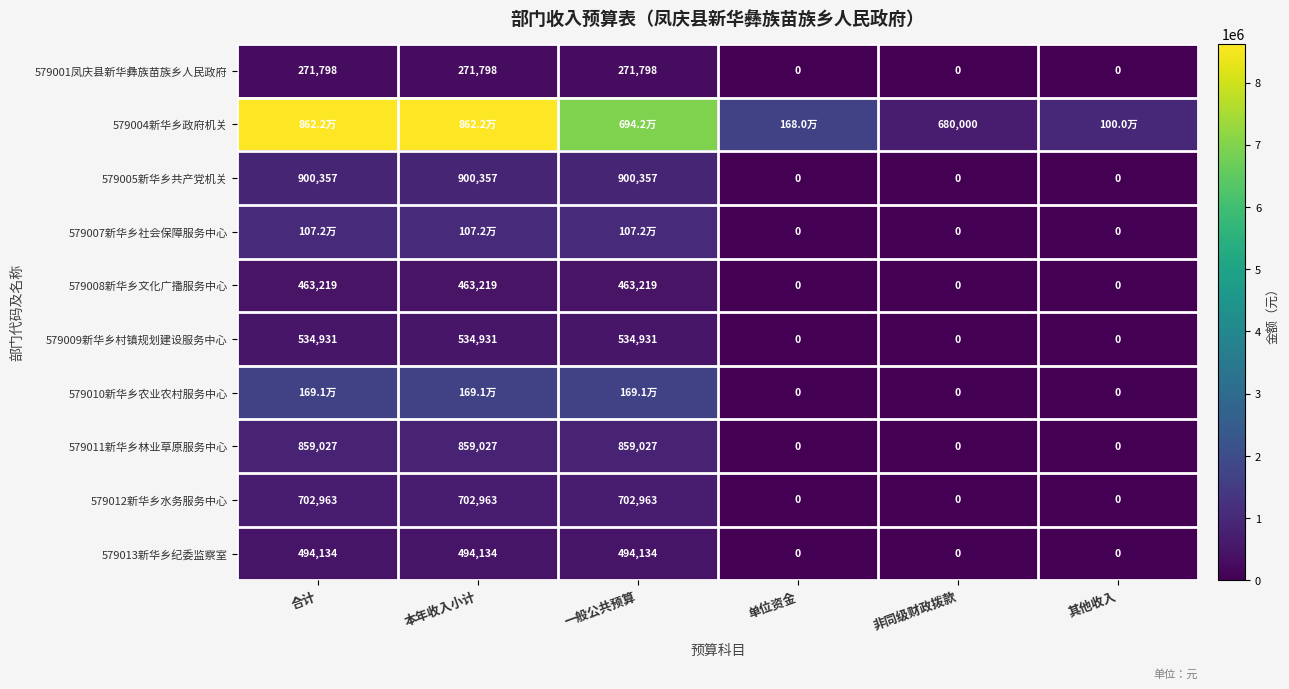

At which label does 579008新华乡文化广播服务中心 reach its minimum?

单位资金